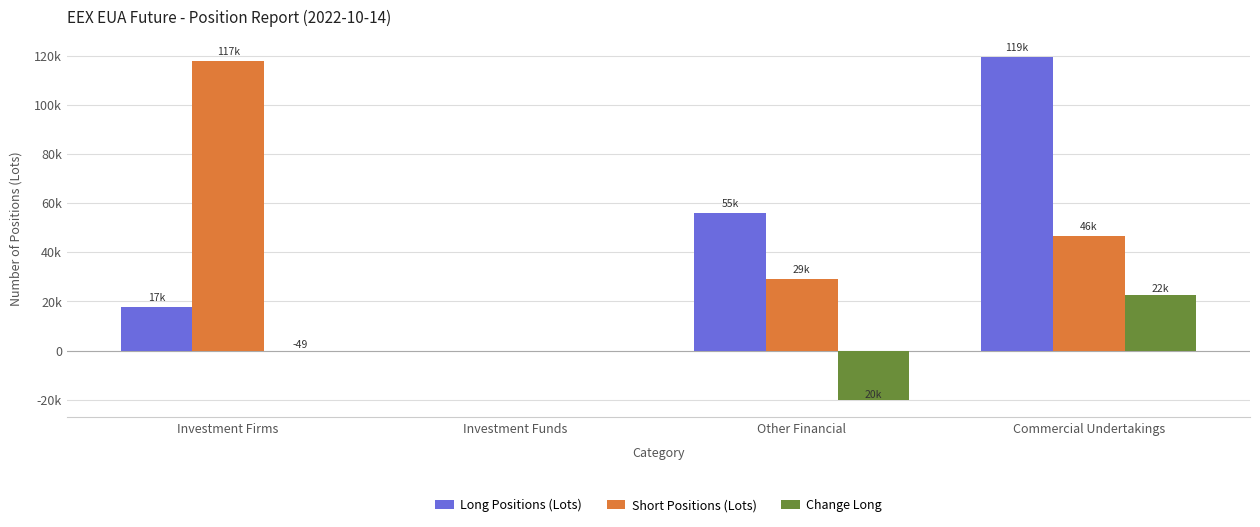

Reading left to right, list all the values displayed in this chart.

Long Positions (Lots): Investment Firms=17838	Investment Funds=0	Other Financial=55947	Commercial Undertakings=119539
Short Positions (Lots): Investment Firms=117769	Investment Funds=0	Other Financial=29125	Commercial Undertakings=46594
Change Long: Investment Firms=-49	Investment Funds=0	Other Financial=-20239	Commercial Undertakings=22701